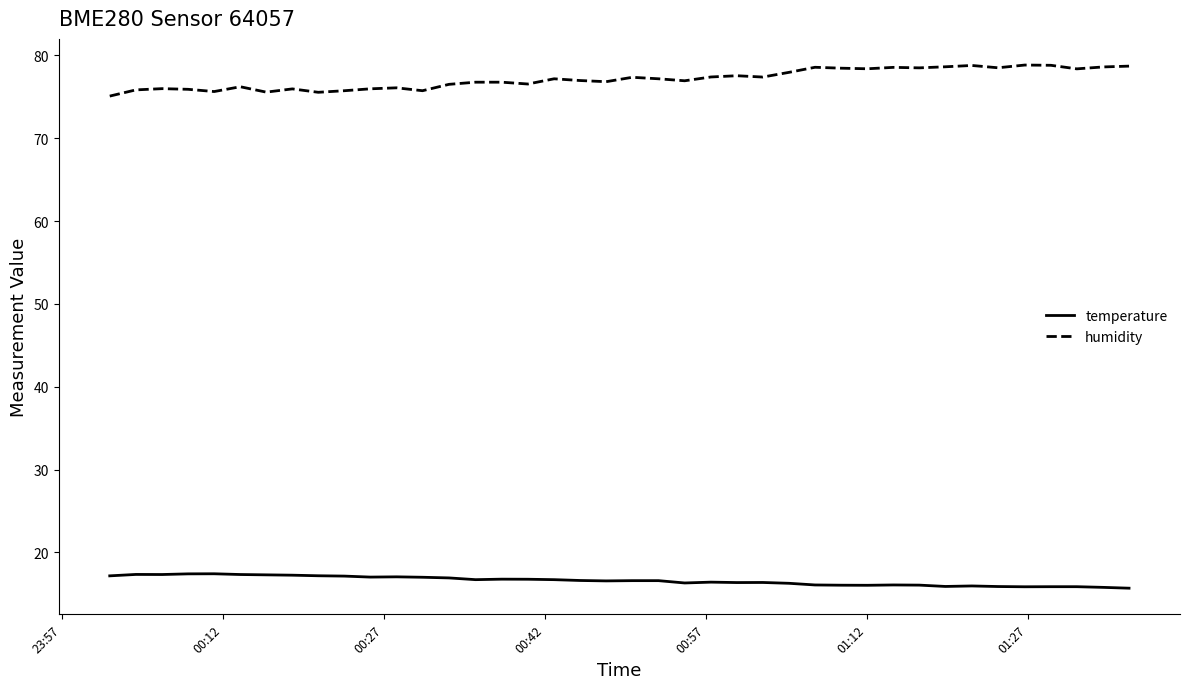

Which series has the largest total across all categories?

humidity